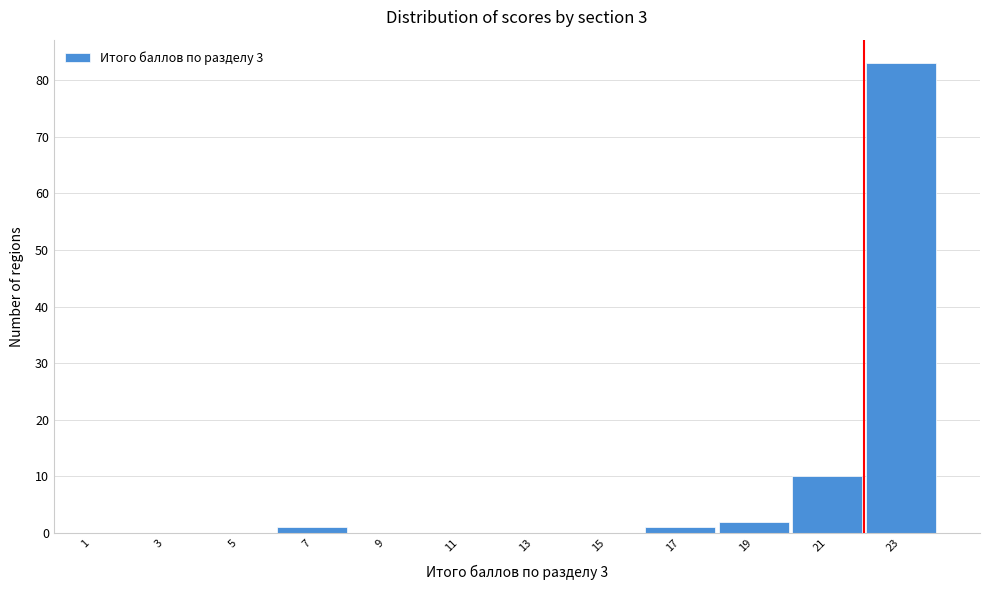

Reading left to right, transcribe this chart: for each bar, give the range it covers on the x-axis and its height. The values are not printed on the chart, so give them approximately, as read against the axis.

0 to 2: 0
2 to 4: 0
4 to 6: 0
6 to 8: 1
8 to 10: 0
10 to 12: 0
12 to 14: 0
14 to 16: 0
16 to 18: 1
18 to 20: 2
20 to 22: 10
22 to 24: 83